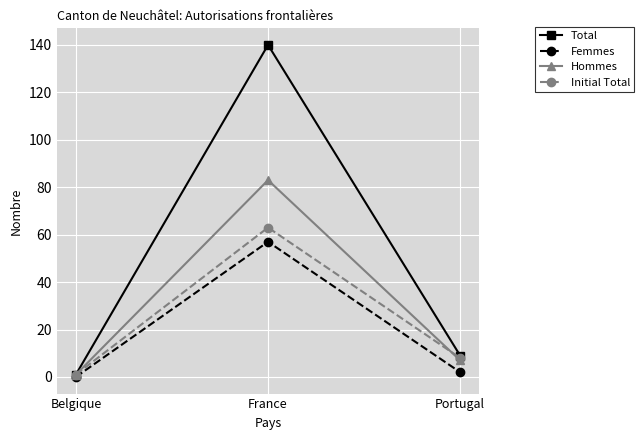

Which series has the widest spread of values?

Total